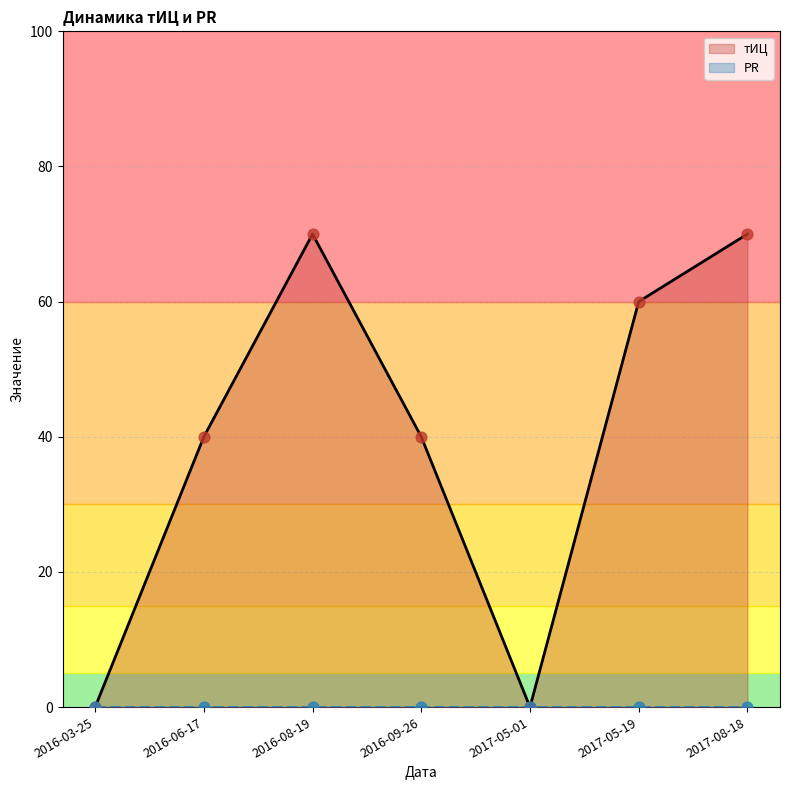

At how many categories does at least one series exceed 3?

5